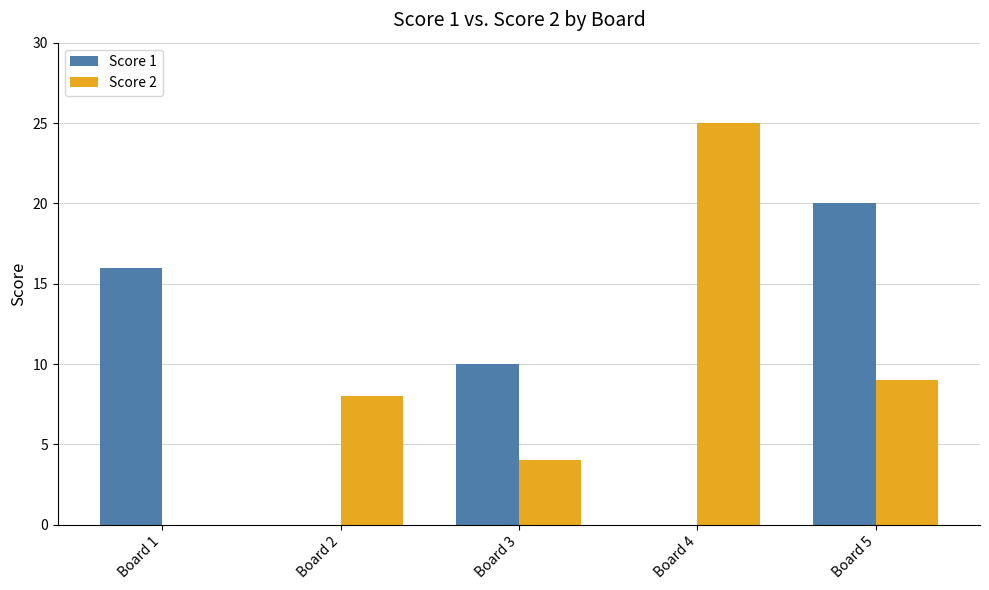

What is the sum of the Score 2 values at Board 5 and Board 3?

13